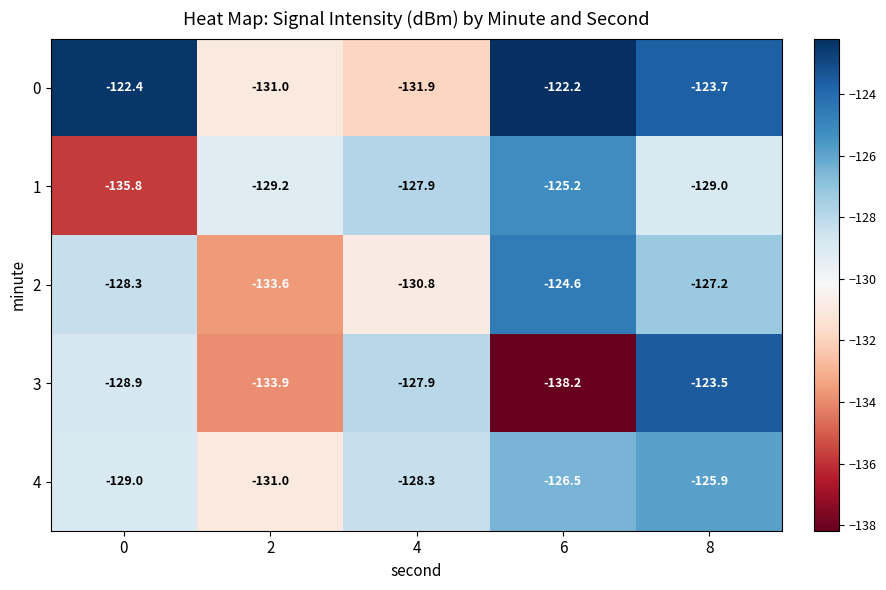

Which series has the largest total across all categories?

0